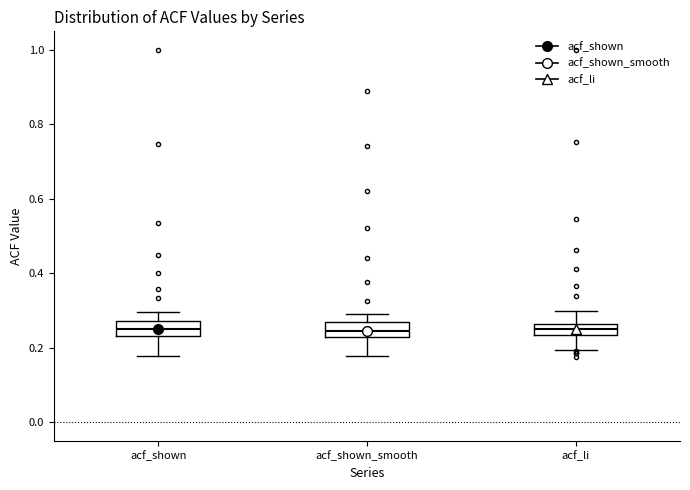

Where does the lower whisker of the box for acf_li end on the y-axis? The values are not printed on the chart, so give them approximately, as read against the axis.

0.20